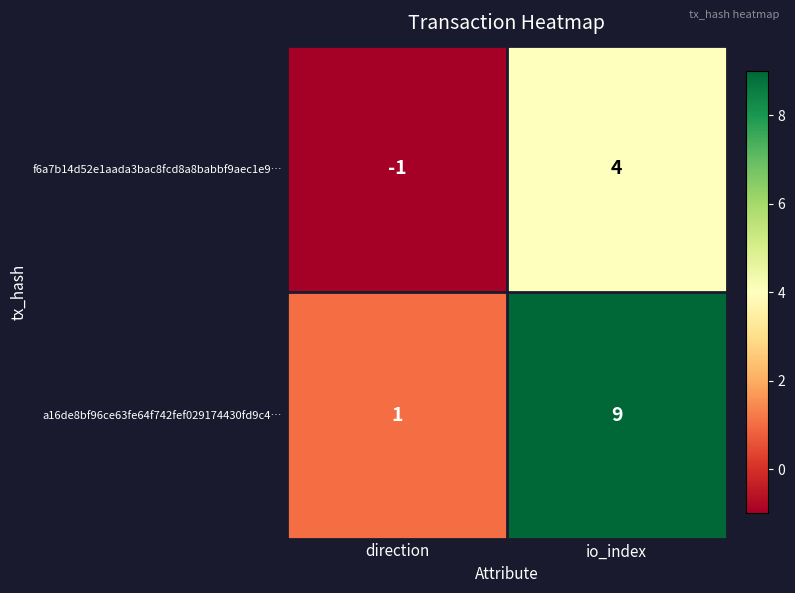

What is the average value of the a16de8bf96ce63fe64f742fef029174430fd9c4… series?

5